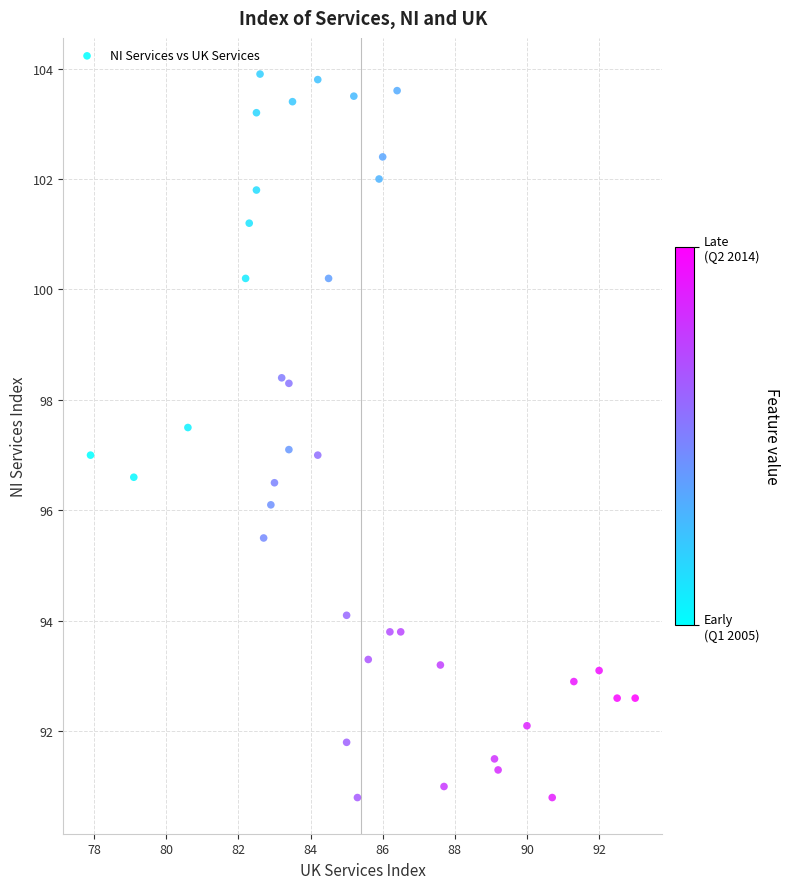

What is the range of X values (max minus min)?

15.1